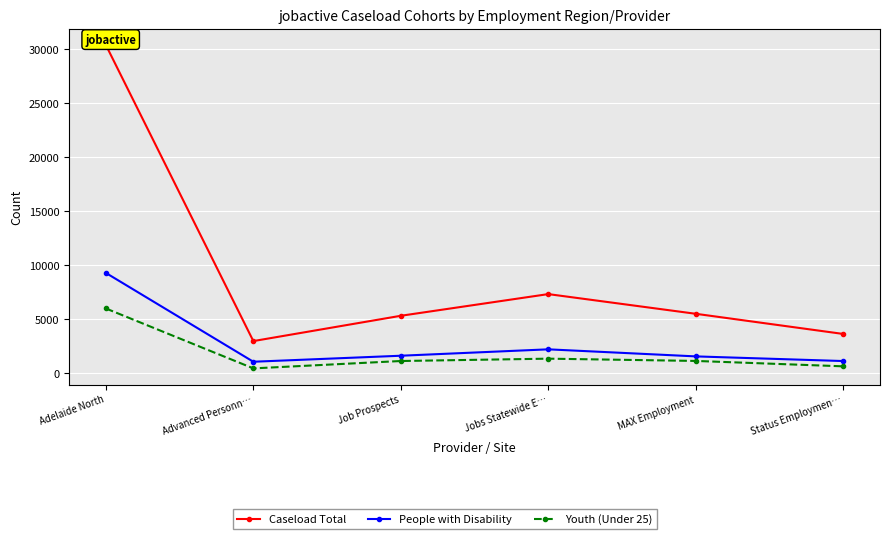

True or false: Caseload Total and Youth (Under 25) intersect in this chart.

False